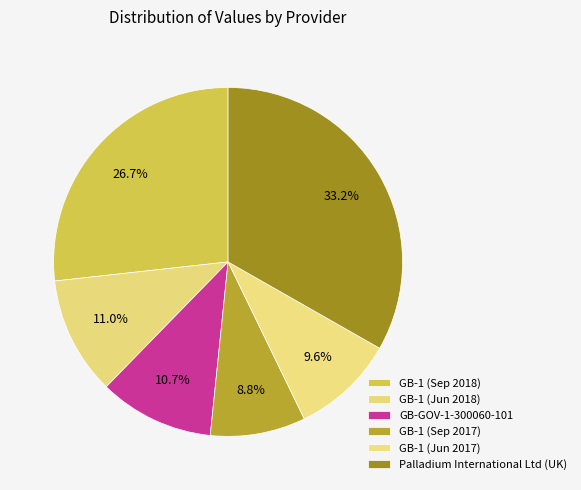

To the nearest percent, what percentage of the pie is GB-1 (Sep 2017)?

9%